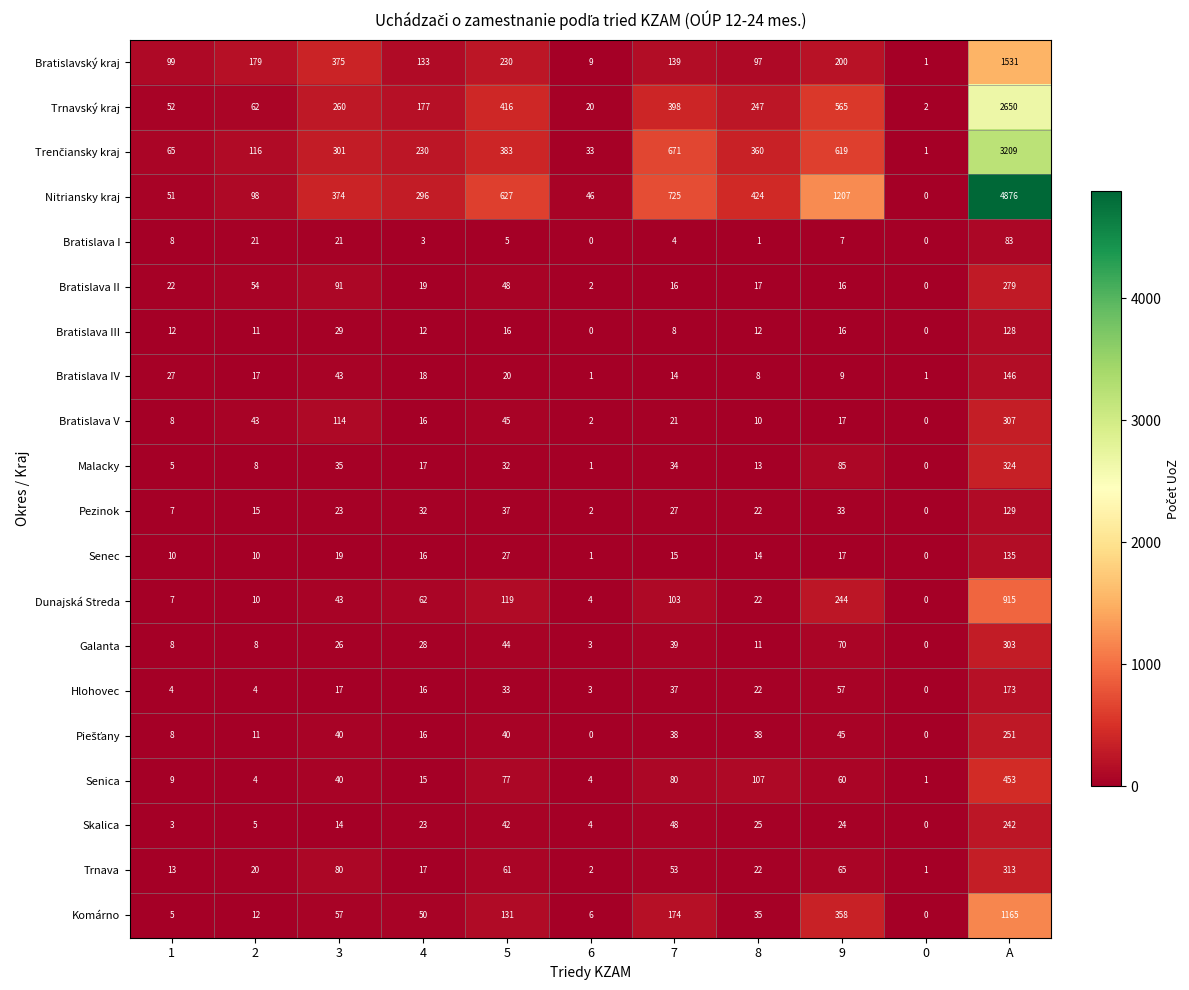

At which category is the sum across all series the highest?

A